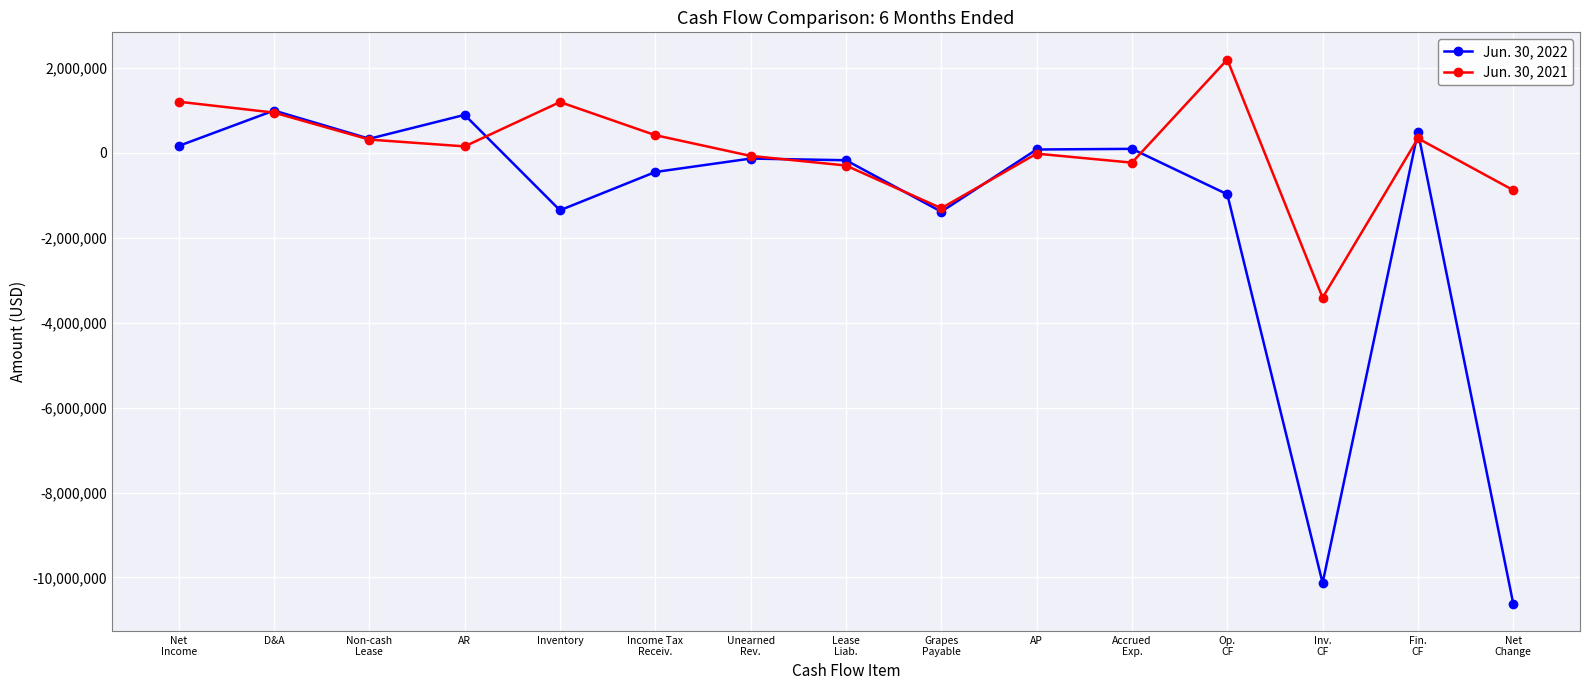

Rank the series at Inventory from highest to lowest value.

Jun. 30, 2021, Jun. 30, 2022